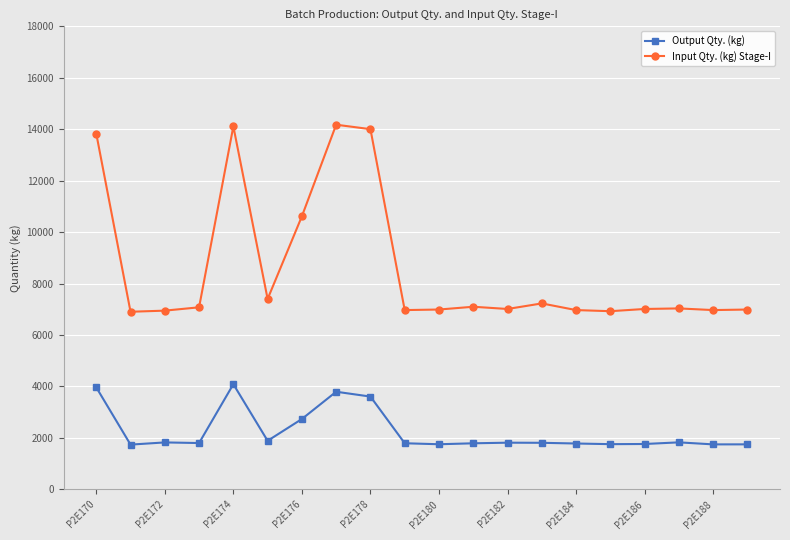

What is the sum of all Input Qty. (kg) Stage-I values?

172258.5